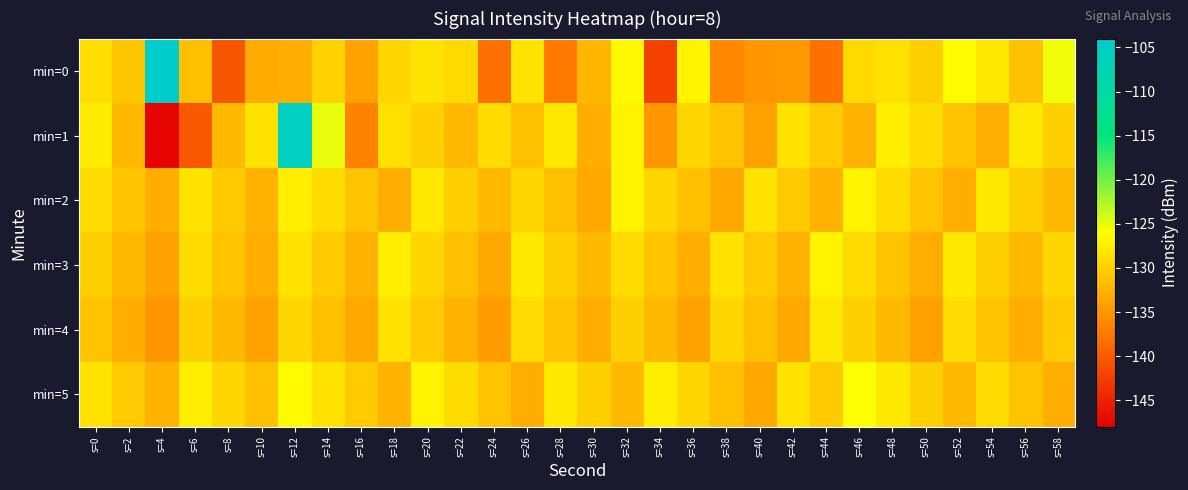

Between s=6 and s=10, which series saw the biggest shift?

min=1